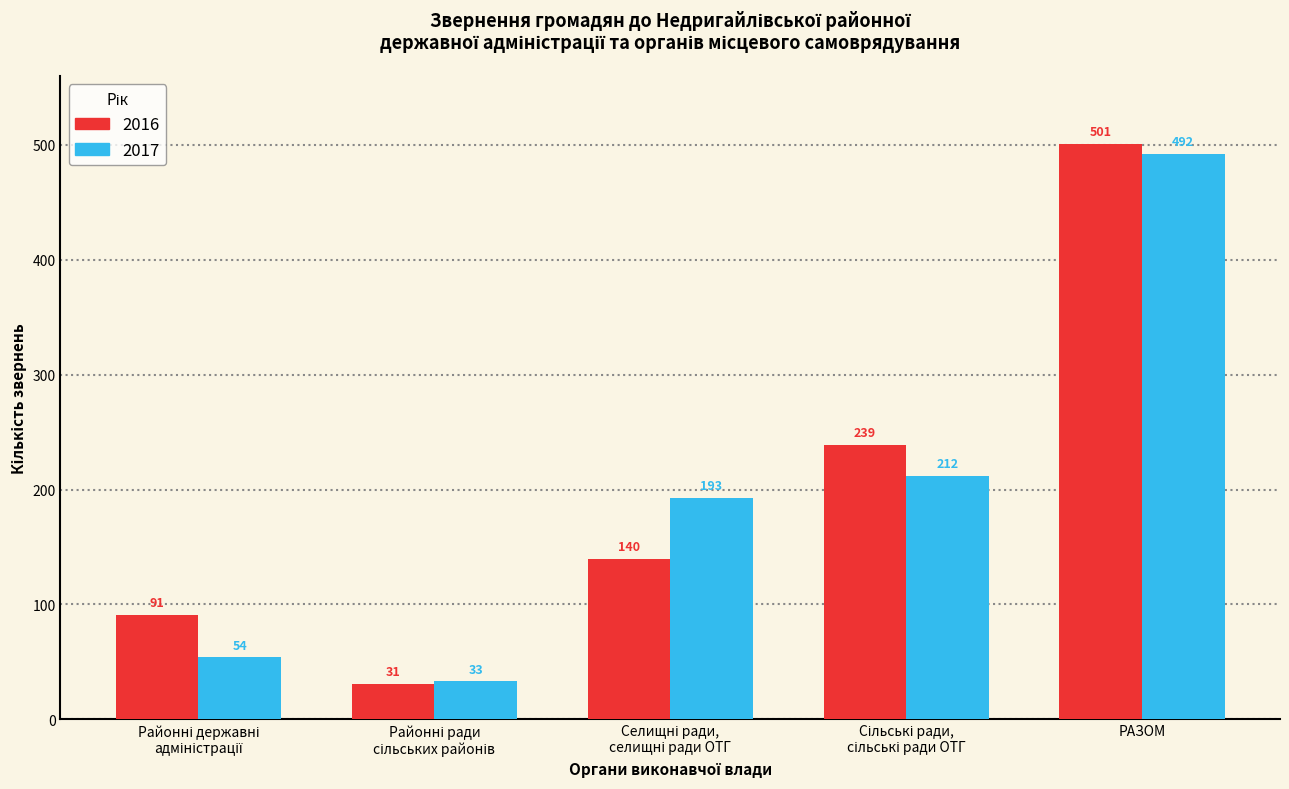

Which series has the widest spread of values?

2016